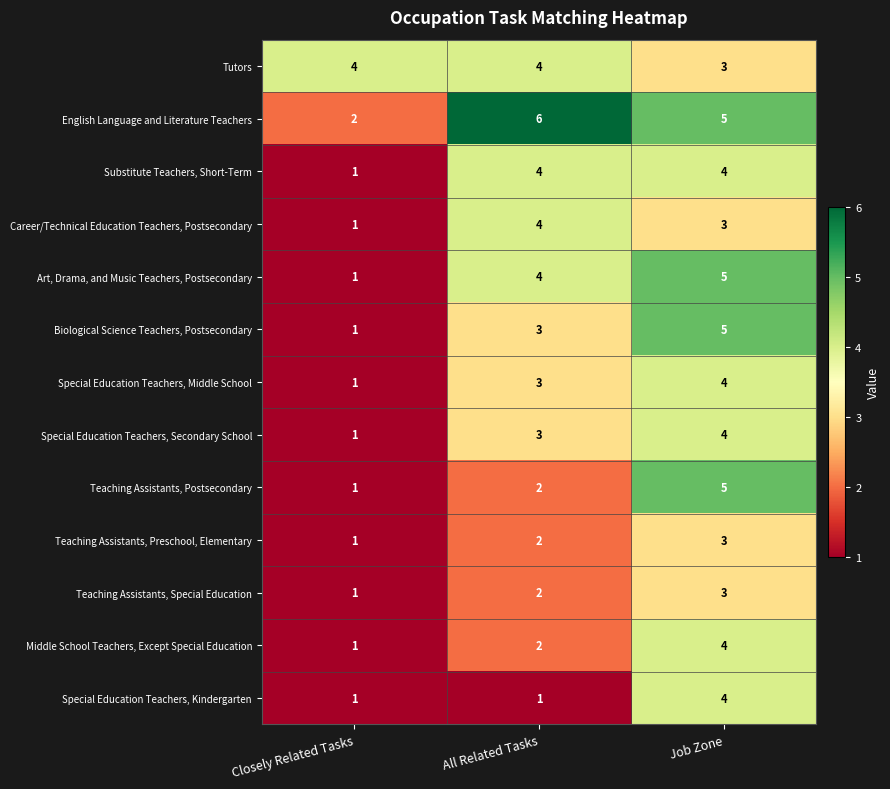

Which category has the lowest value in the Biological Science Teachers, Postsecondary series?

Closely Related Tasks